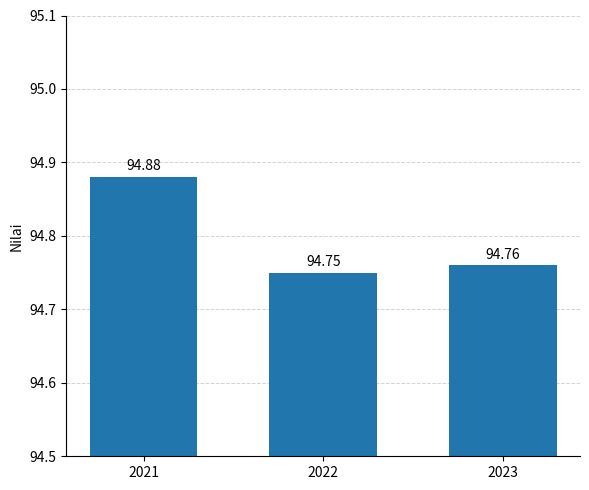

Count the values in the range 94 to 95.

3